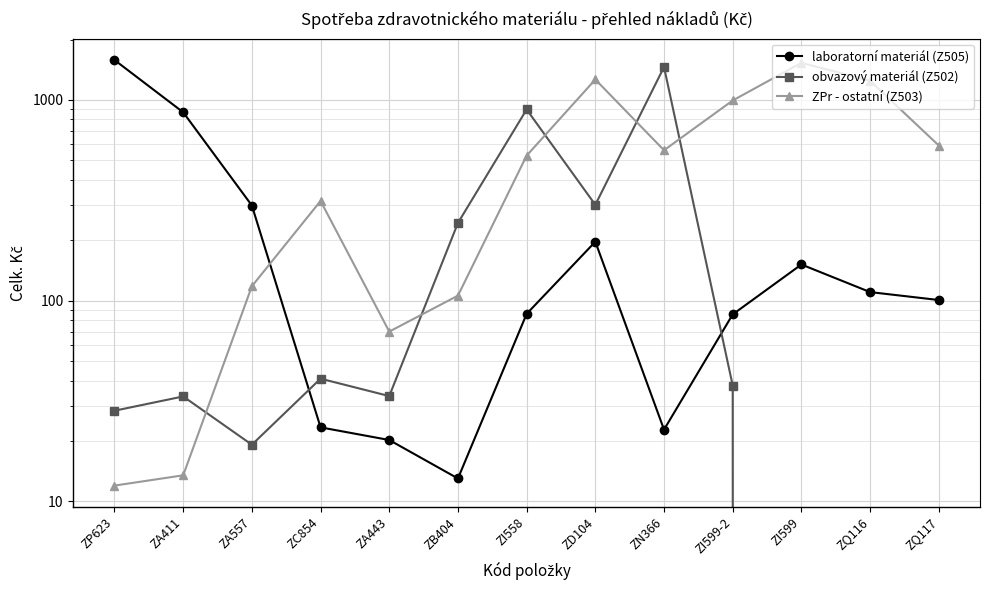

Is this an area chart (filled region under the line)?

No